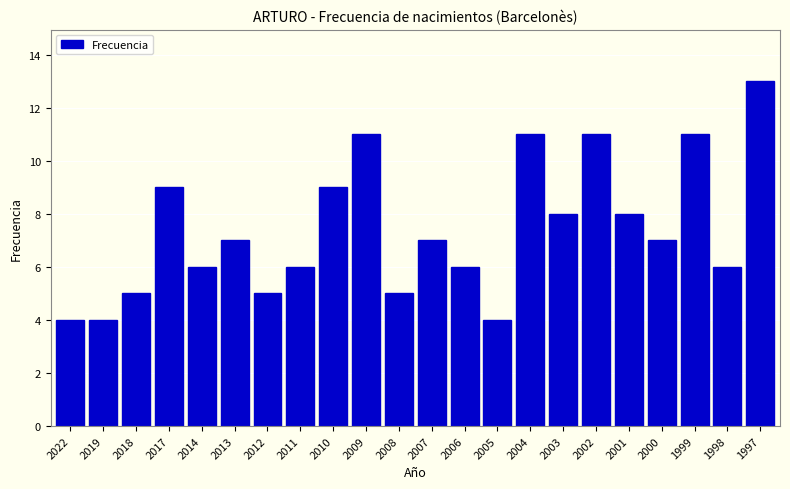

Reading left to right, what are all the values shown in this chart?

4	4	5	9	6	7	5	6	9	11	5	7	6	4	11	8	11	8	7	11	6	13